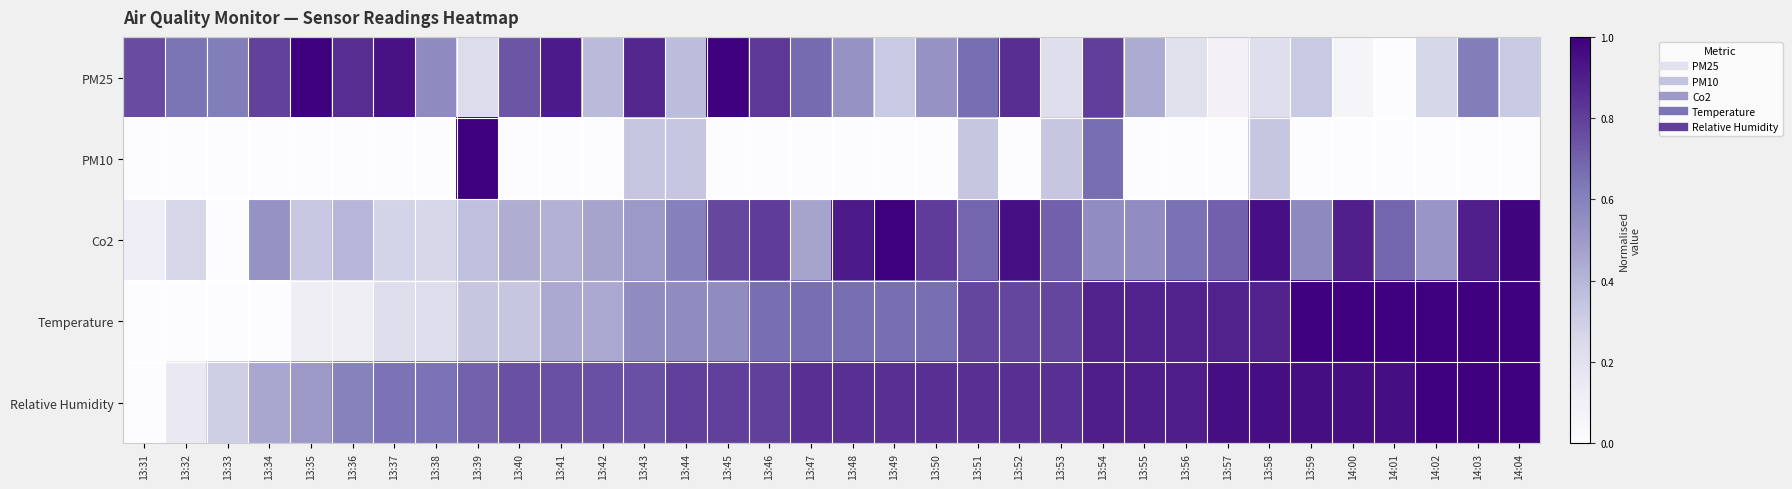

How many distinct data groups are displayed?

5